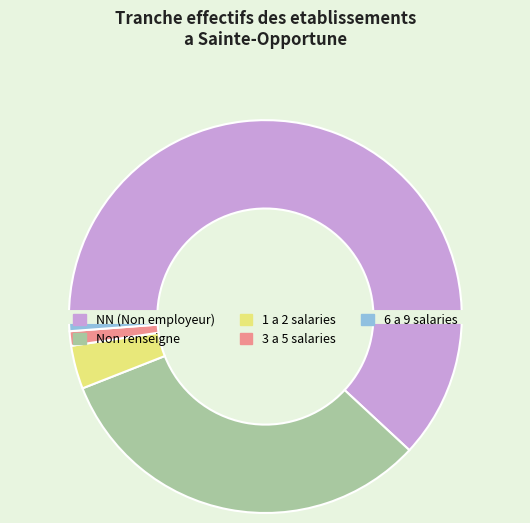

Is there a majority slice in this chart?

Yes